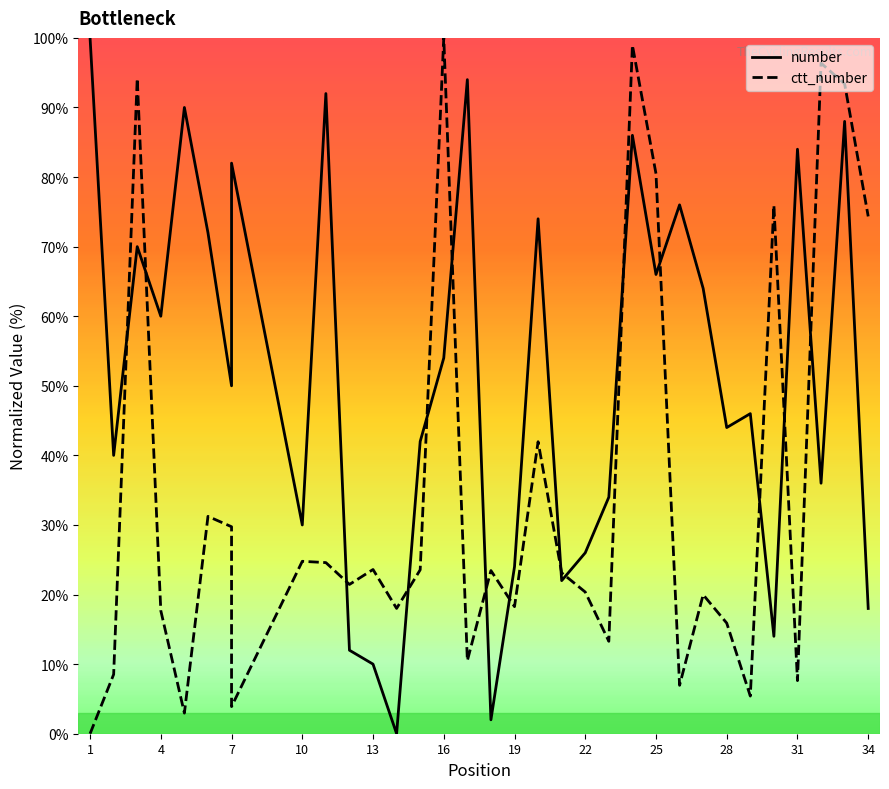

True or false: number has more than 1 points higher than both neighbors.

True